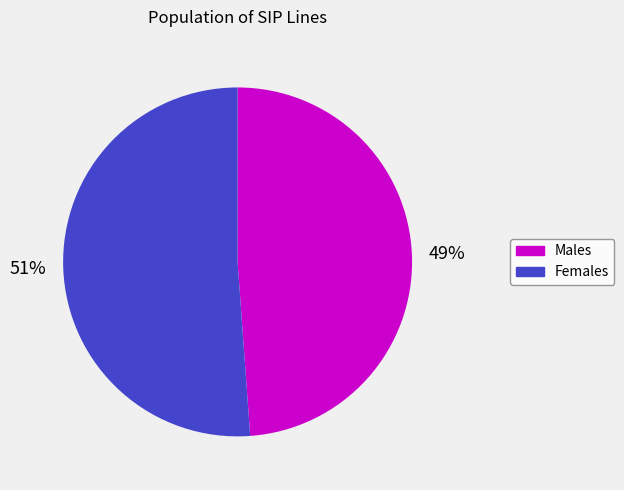

Count the number of slices in the pie.

2